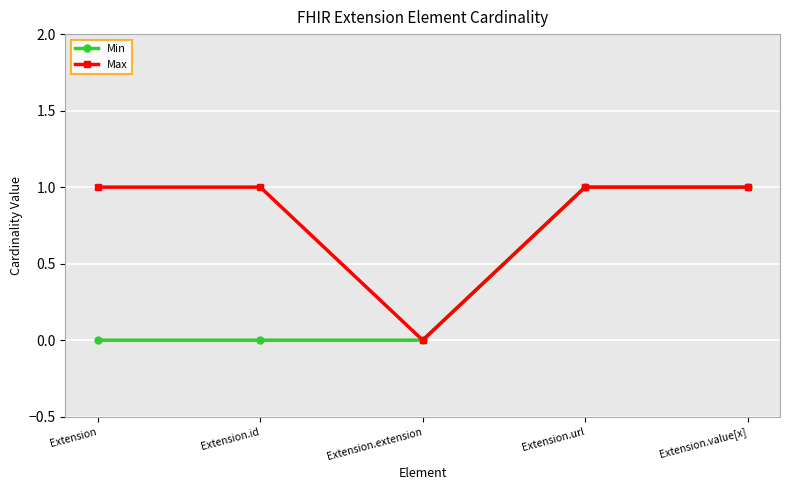

What is the total value across all series at Extension?

1